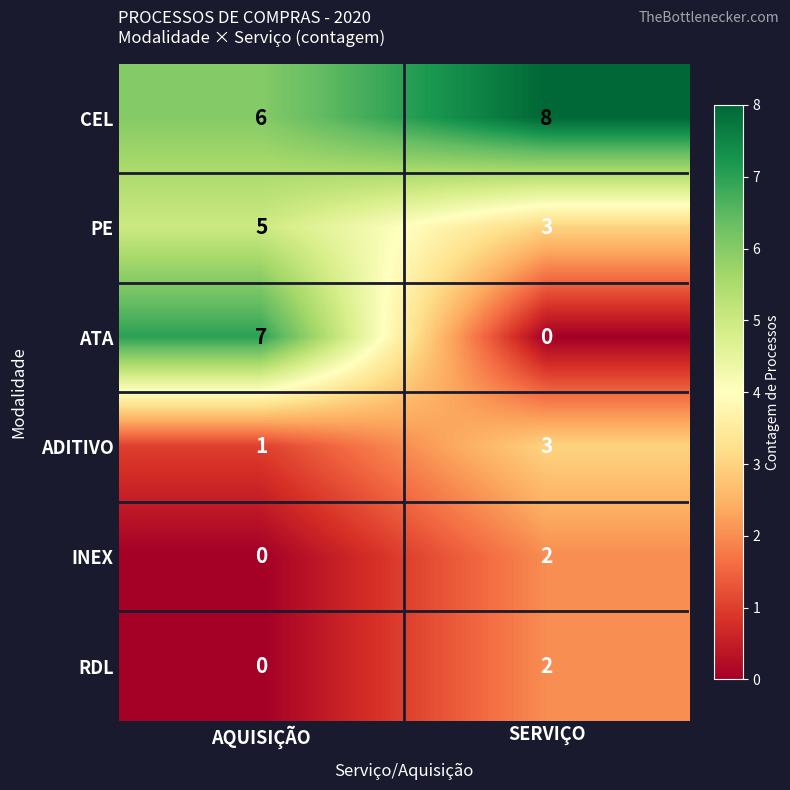

How many series are shown in this chart?

6